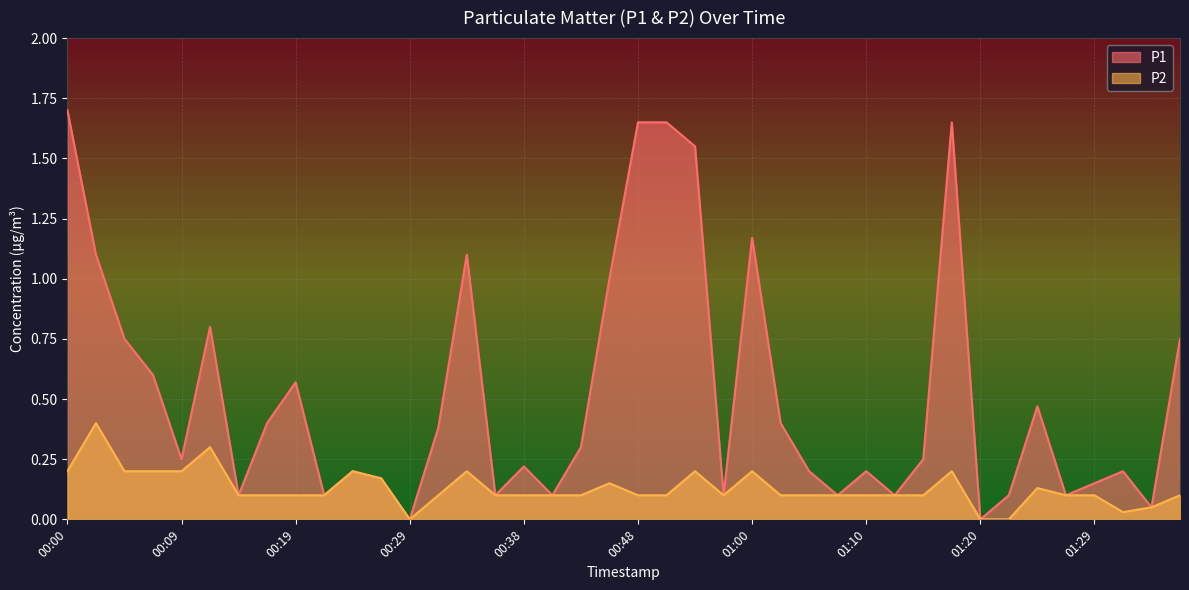

Count the number of categories in the chart.

40